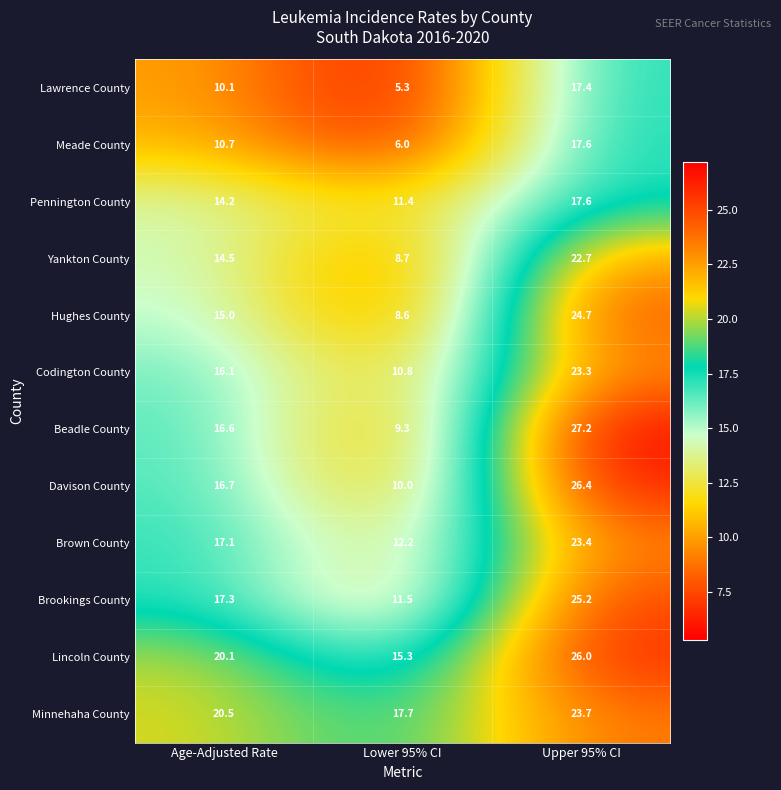

What is the difference between the Hughes County values at Age-Adjusted Rate and Lower 95% CI?

6.4